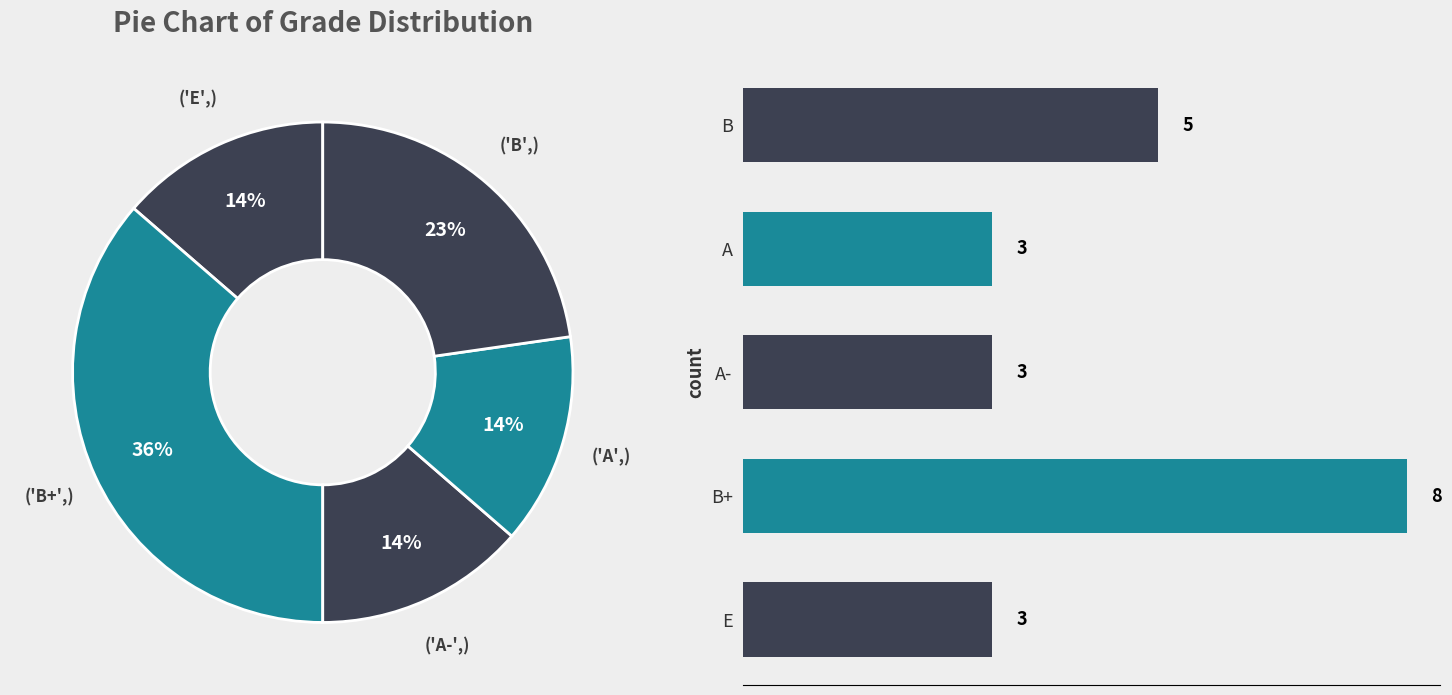

How many slices are in this pie chart?

5